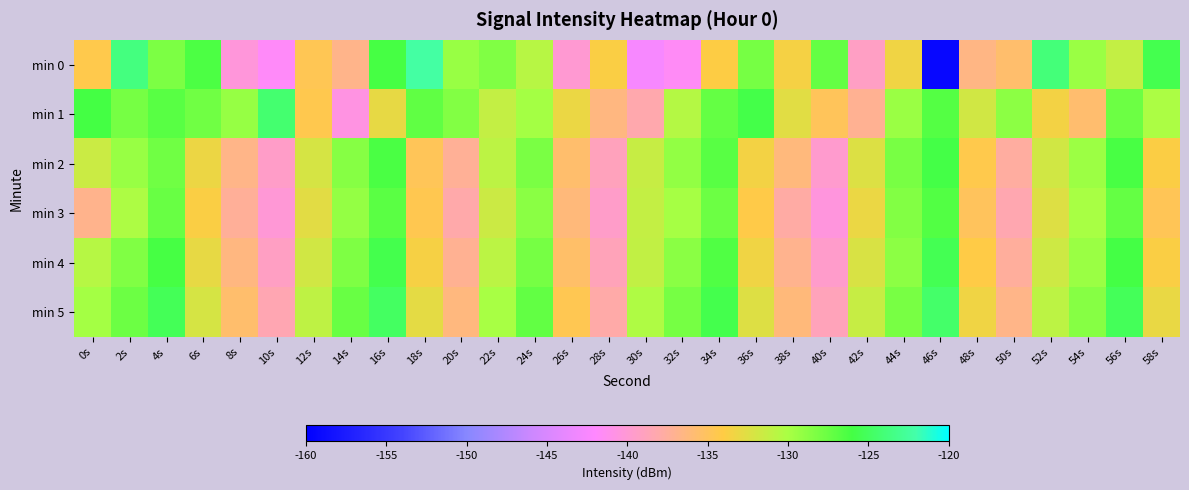

What is the smallest value displayed?

-159.2